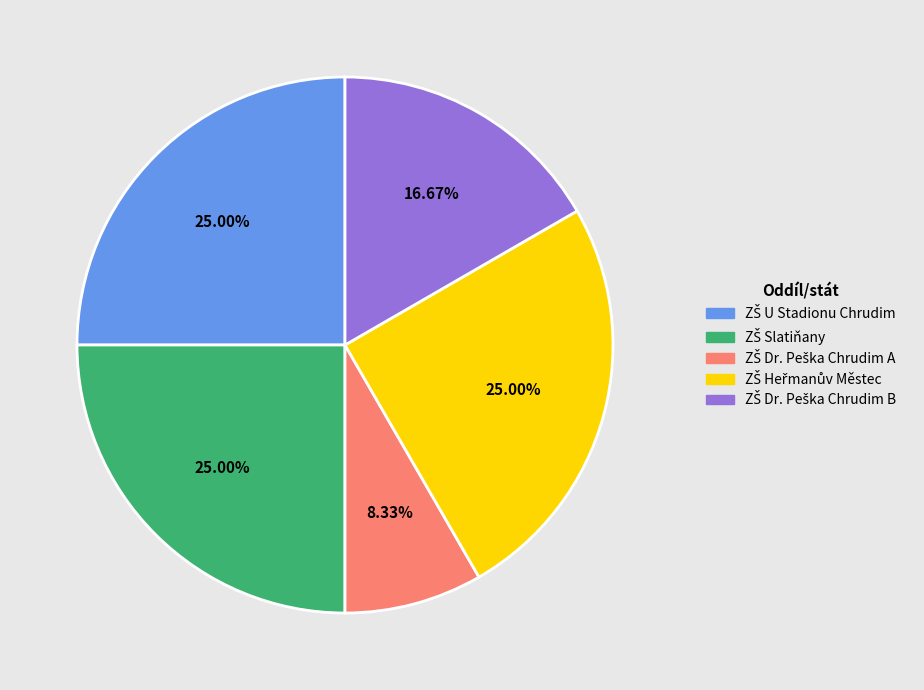

Does any single category account for the majority?

No